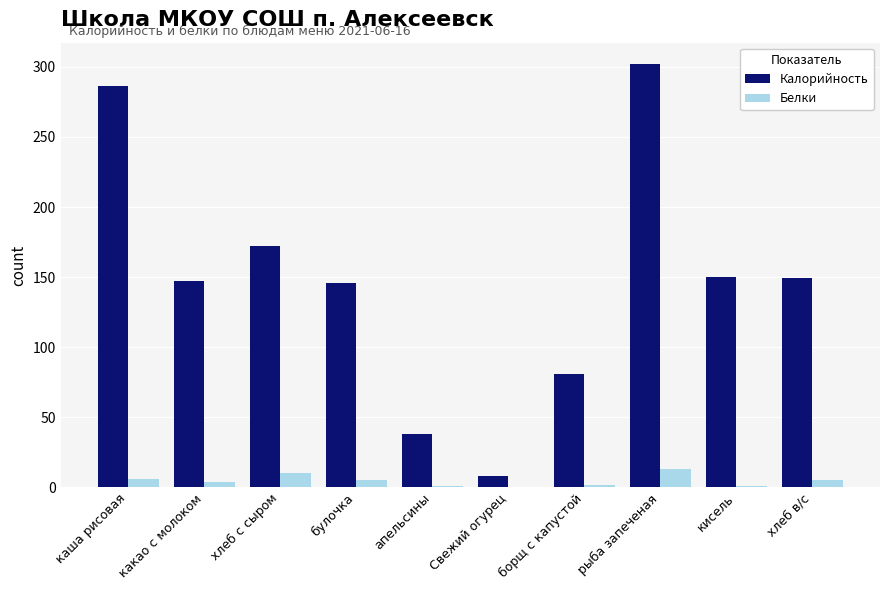

Which category has the highest value in the Калорийность series?

рыба запеченая